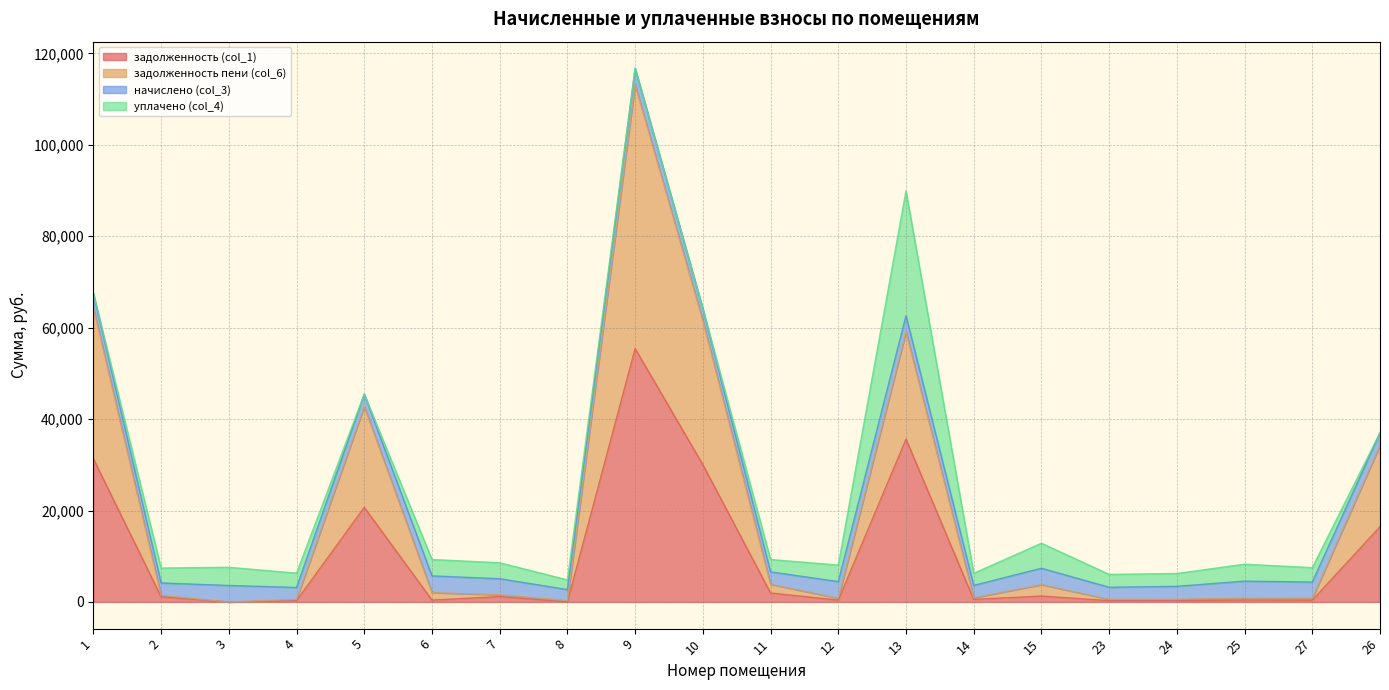

How many values in задолженность (col_1) are above zero?

18